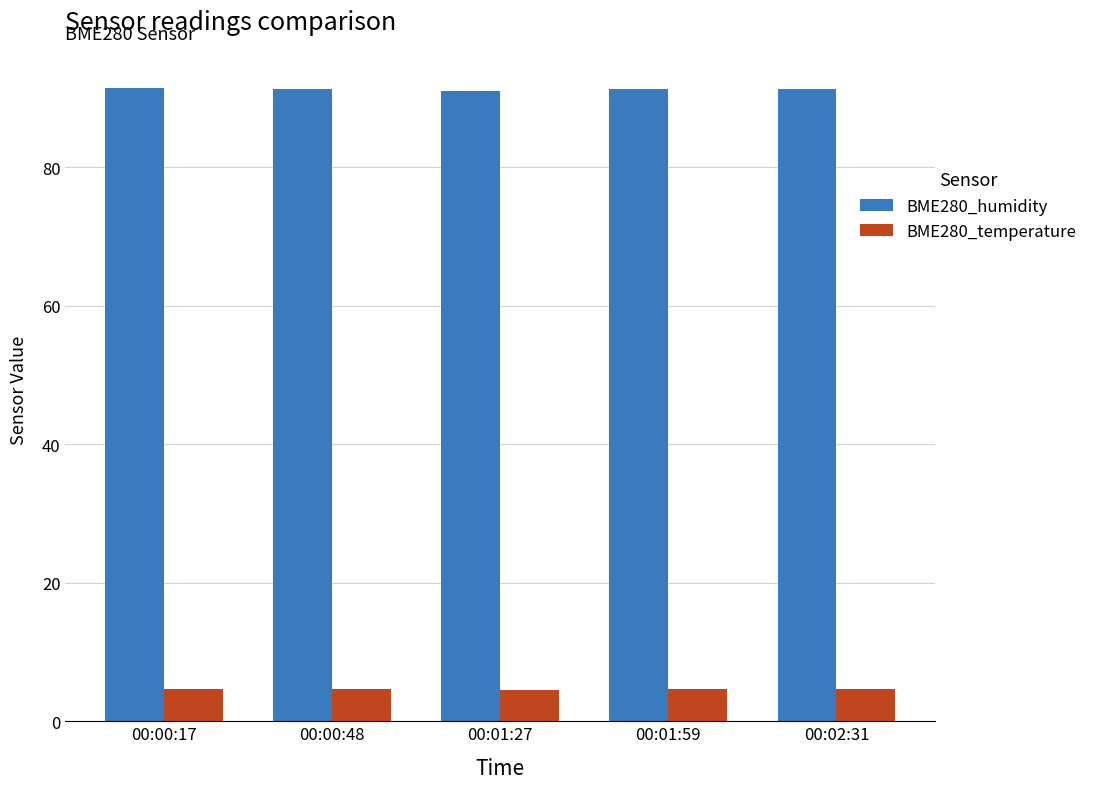

What is the minimum value for BME280_humidity?

91.0